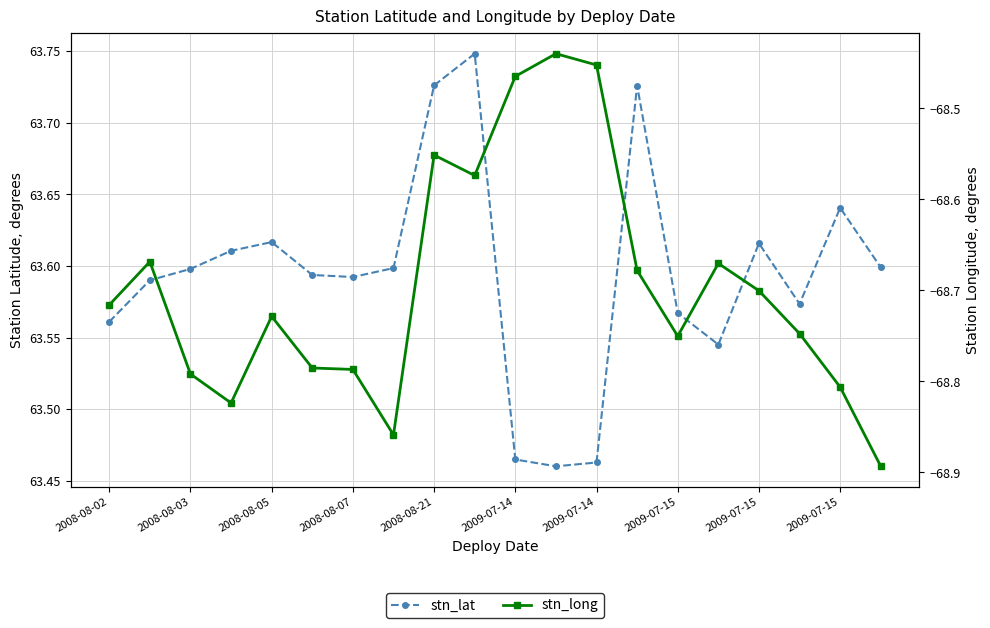

Reading left to right, extract all data points from this chart.

stn_lat: 63.6	63.6	63.6	63.6	63.6	63.6	63.6	63.6	63.7	63.7	63.5	63.5	63.5	63.7	63.6	63.5	63.6	63.6	63.6	63.6
stn_long: -68.7	-68.7	-68.8	-68.8	-68.7	-68.8	-68.8	-68.9	-68.6	-68.6	-68.5	-68.4	-68.5	-68.7	-68.8	-68.7	-68.7	-68.7	-68.8	-68.9